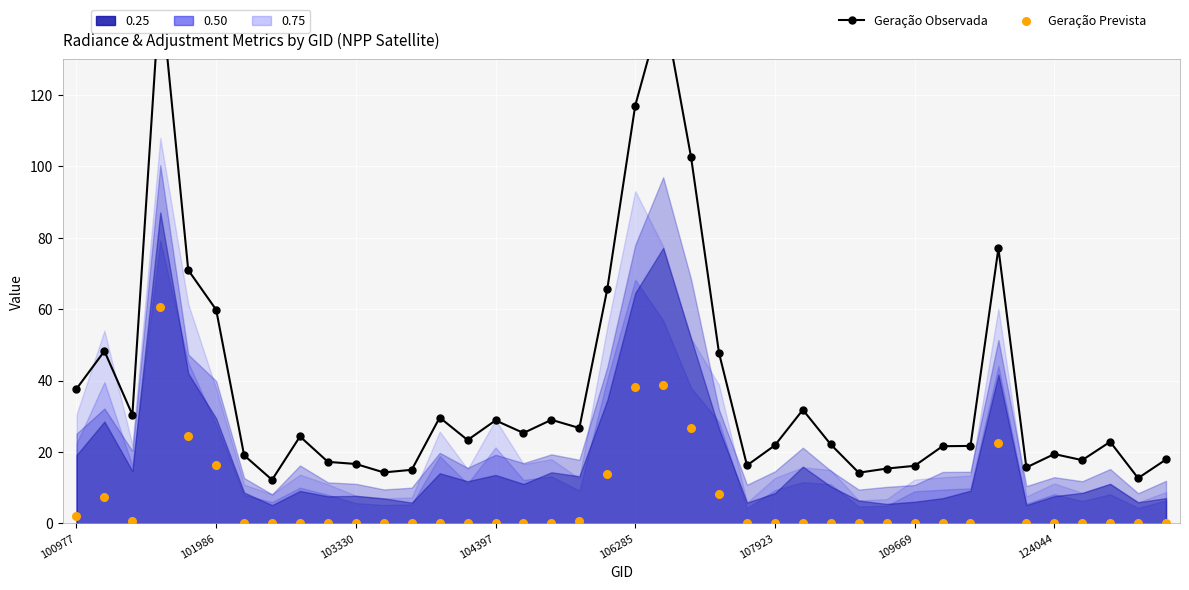

Which series contains the highest Y value?

Geração Observada